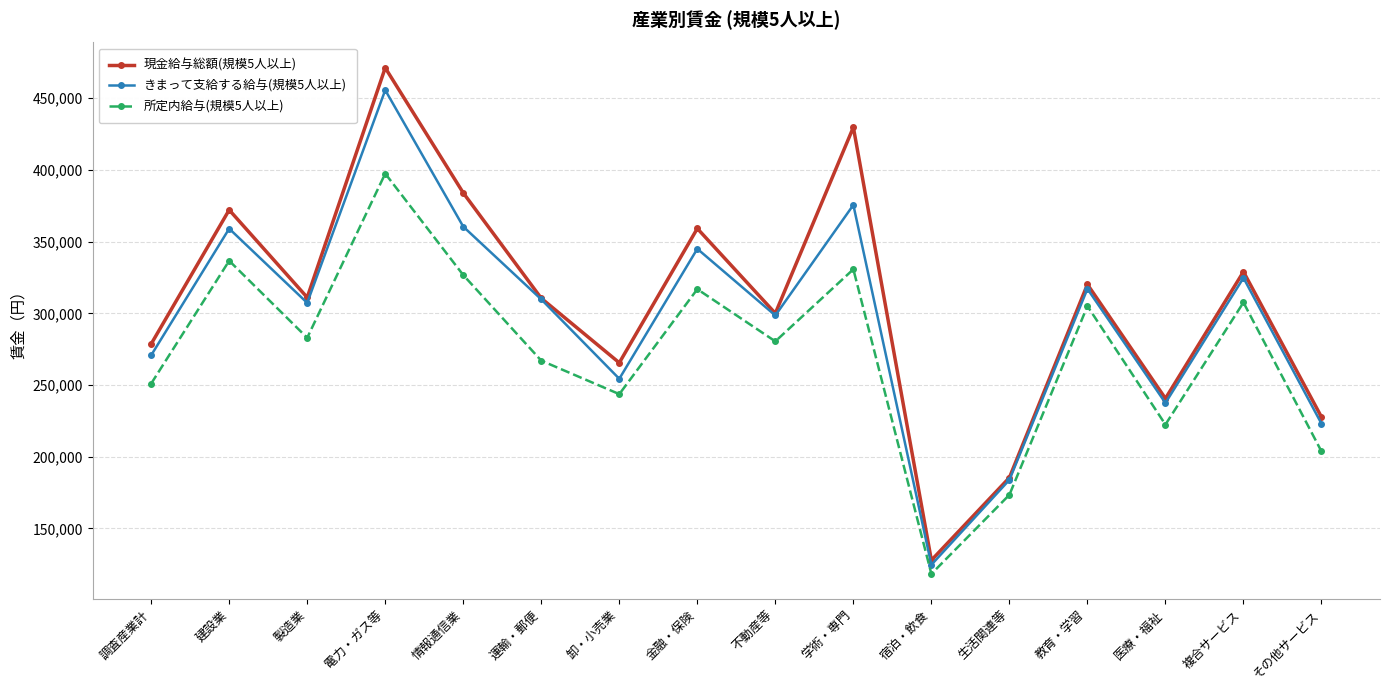

Which series has the largest range (max minus min)?

現金給与総額(規模5人以上)